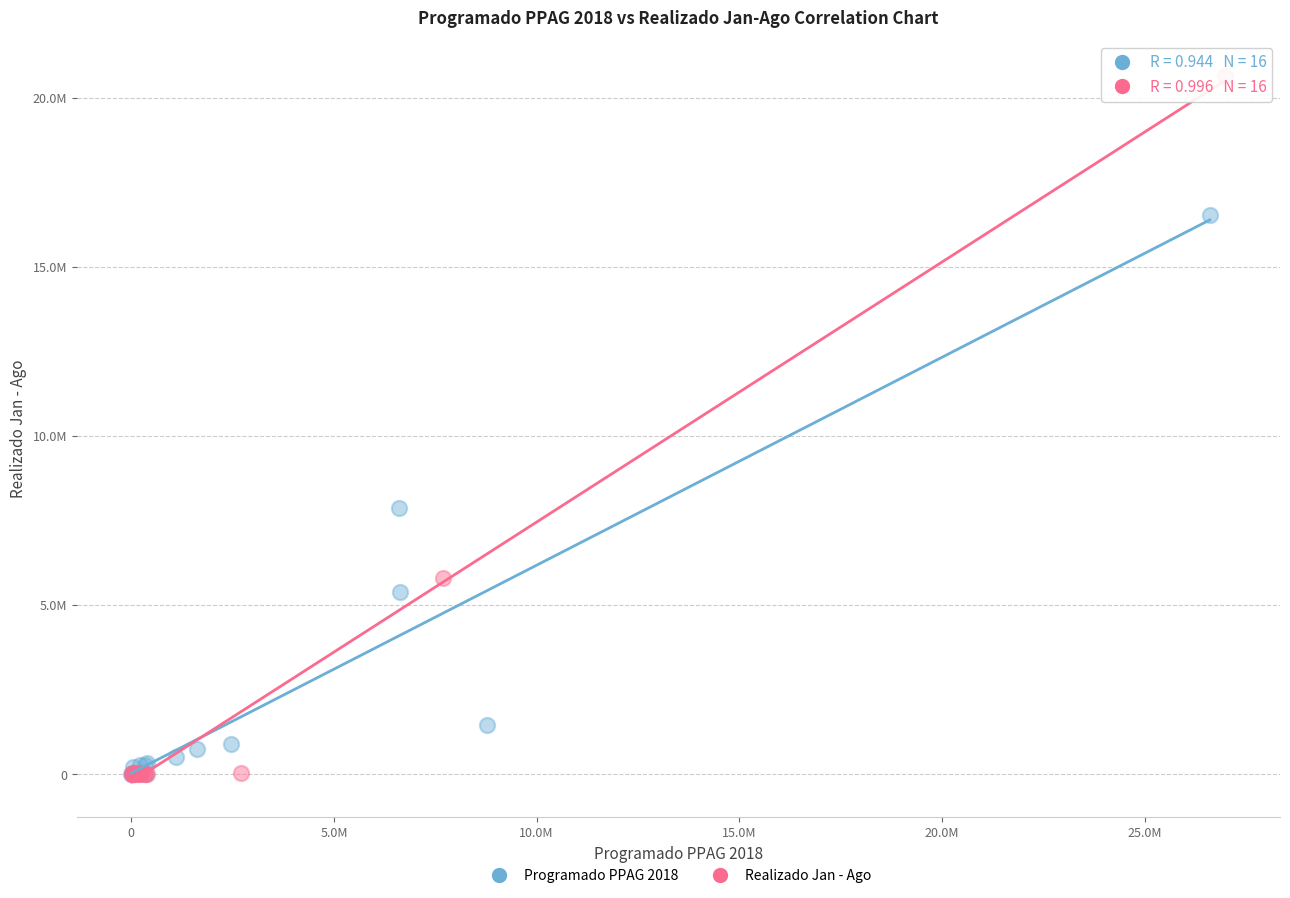

Which series has the largest Y range (max minus min)?

Realizado Jan - Ago